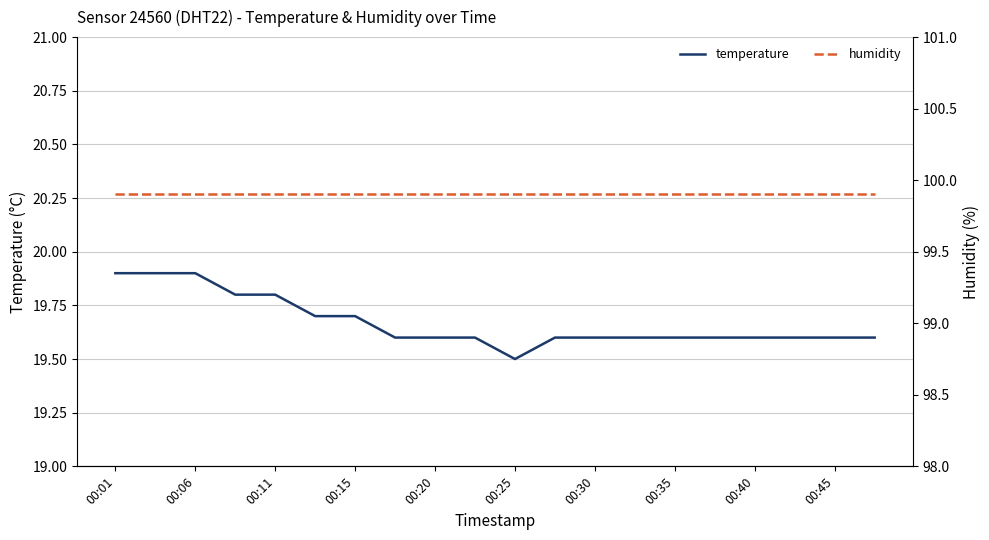

Count the number of data series in this chart.

2